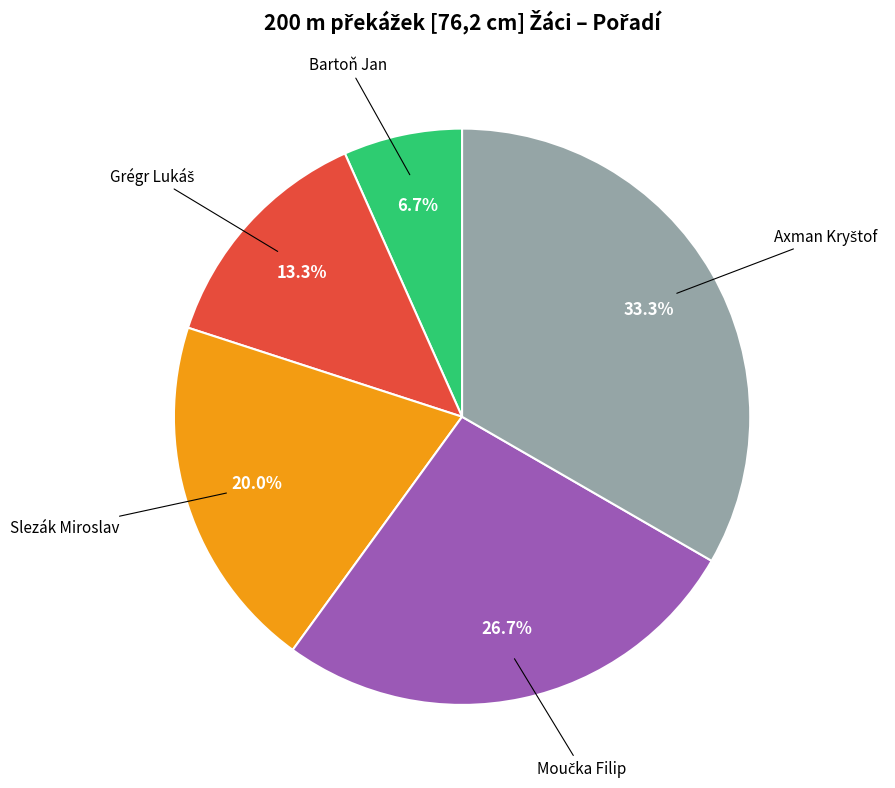

Which category has the smallest portion of the pie?

Bartoň Jan